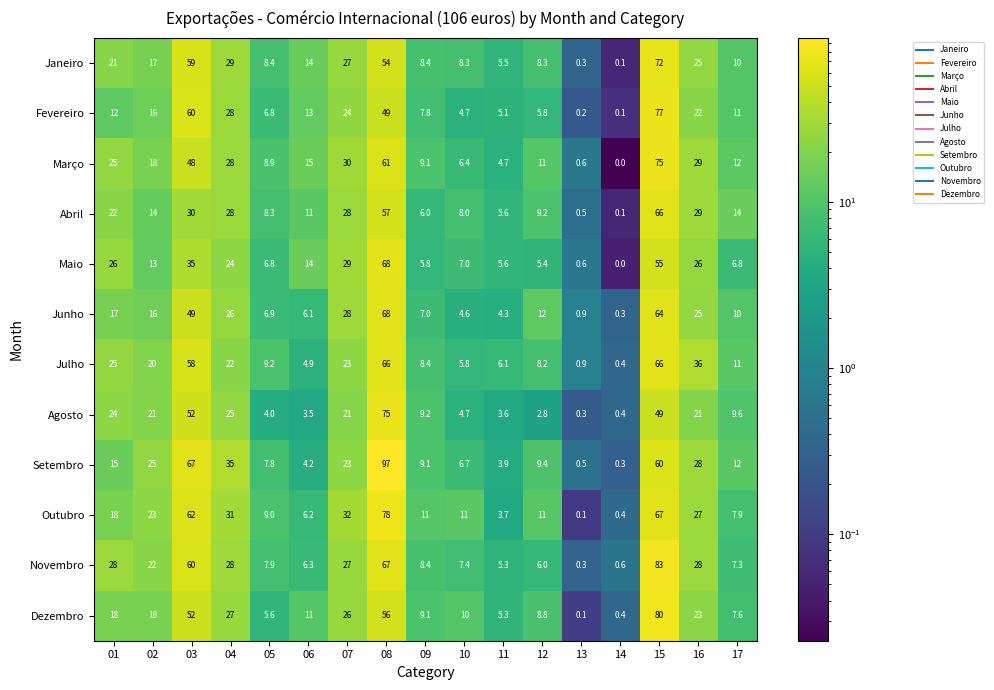

At which category is the sum across all series the highest?

15